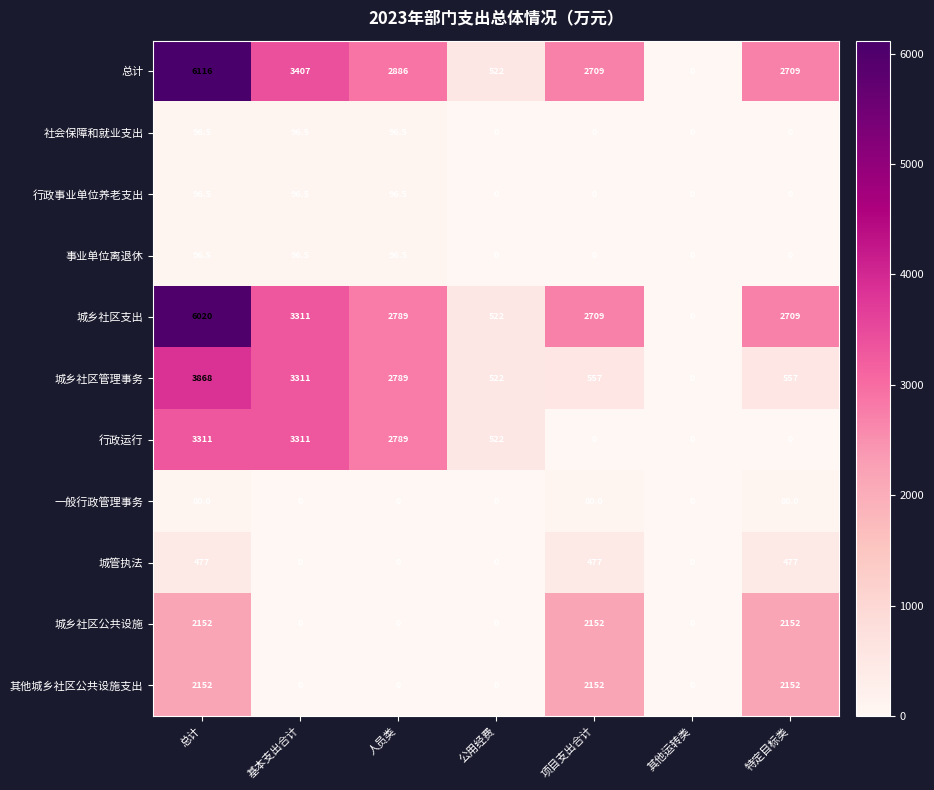

The value of 城管执法 at 总计 is 277.3. True or false?

False